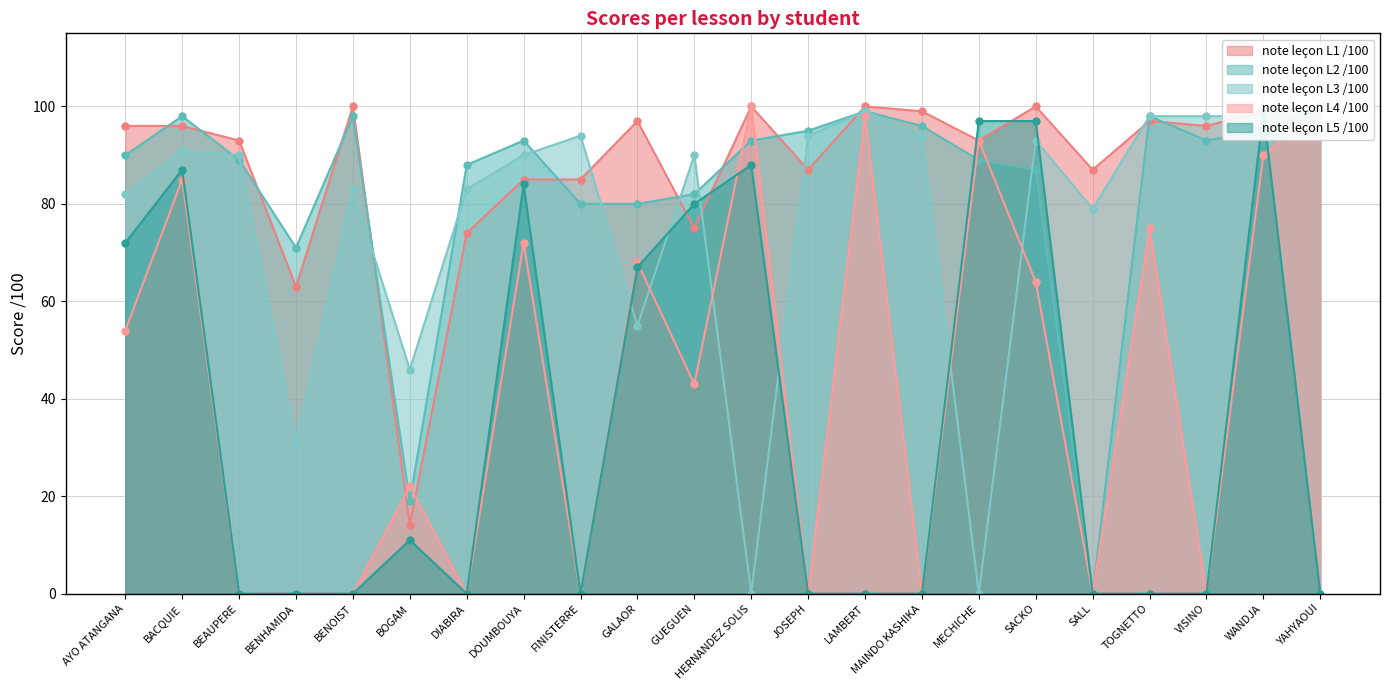

What is the label of the 15th point from the right?

DOUMBOUYA